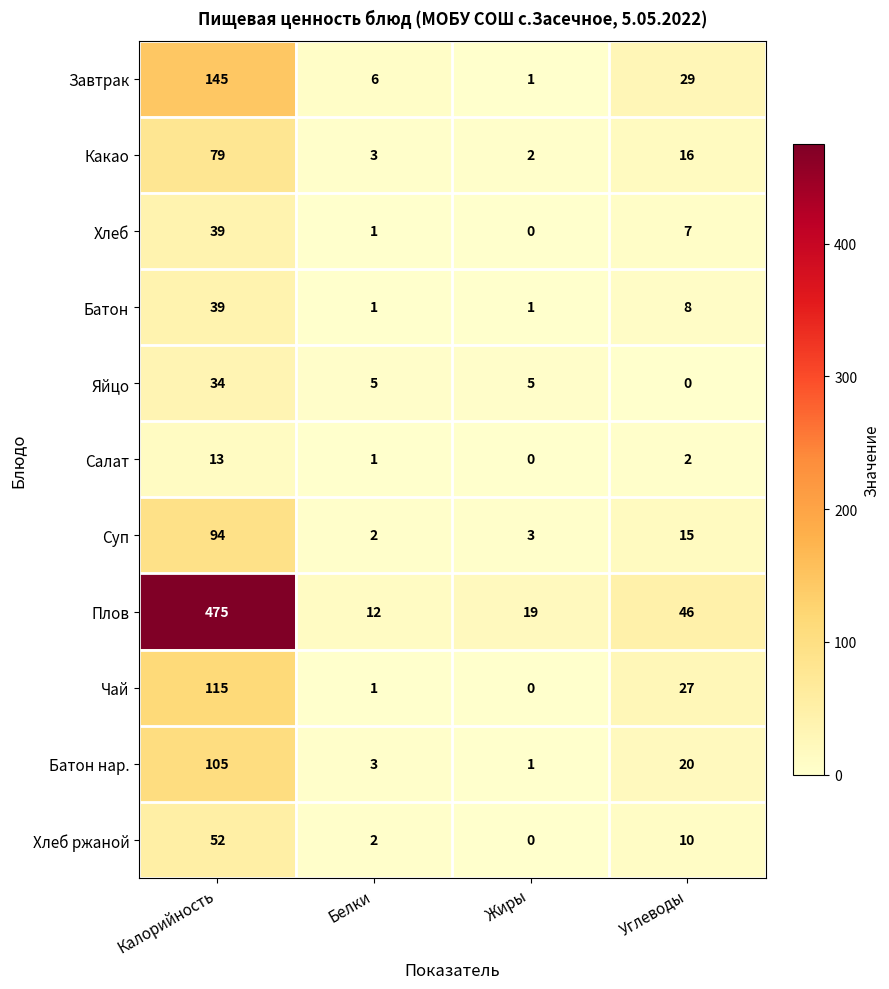

What is the greatest value displayed?

475